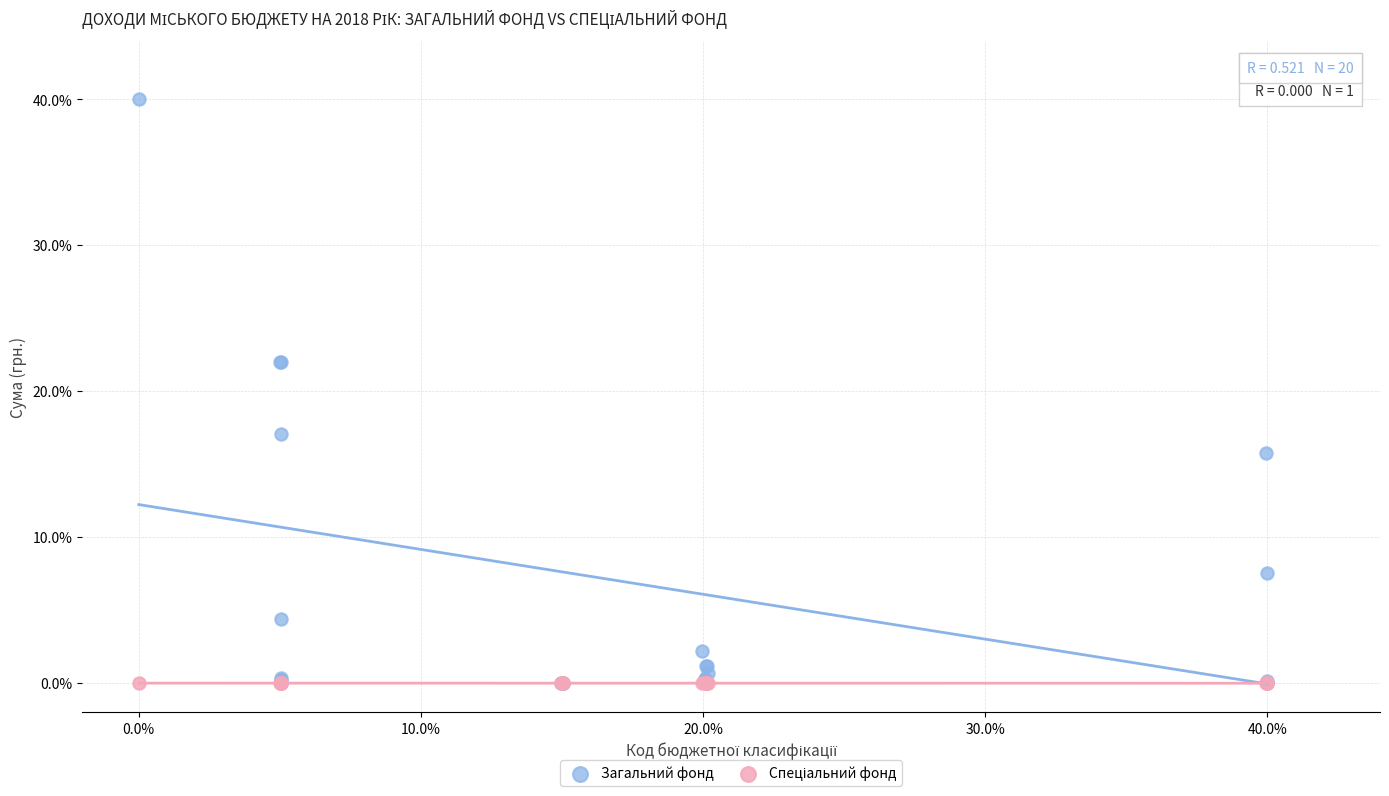

Which series has the largest Y range (max minus min)?

Загальний фонд